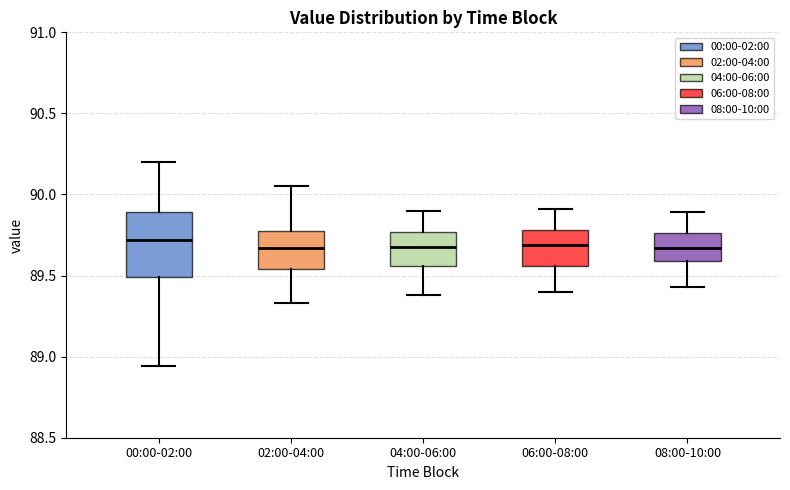

Where does the lower whisker of the box for 04:00-06:00 end on the y-axis? The values are not printed on the chart, so give them approximately, as read against the axis.

89.40